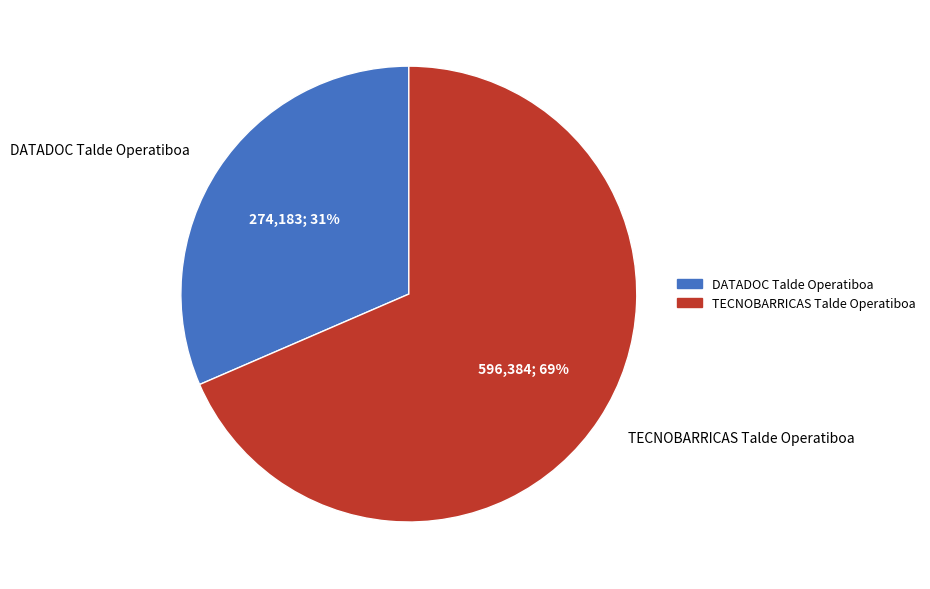

What is the largest slice in the pie chart?

TECNOBARRICAS Talde Operatiboa